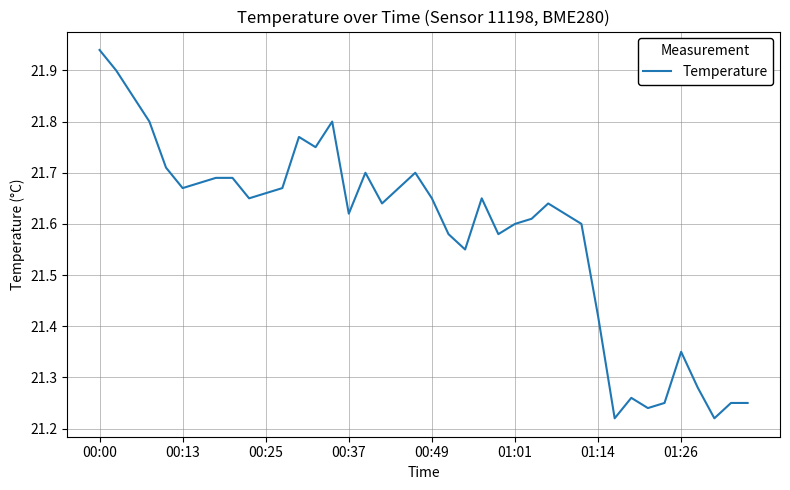

At which category does the data reach its first local peak?

12